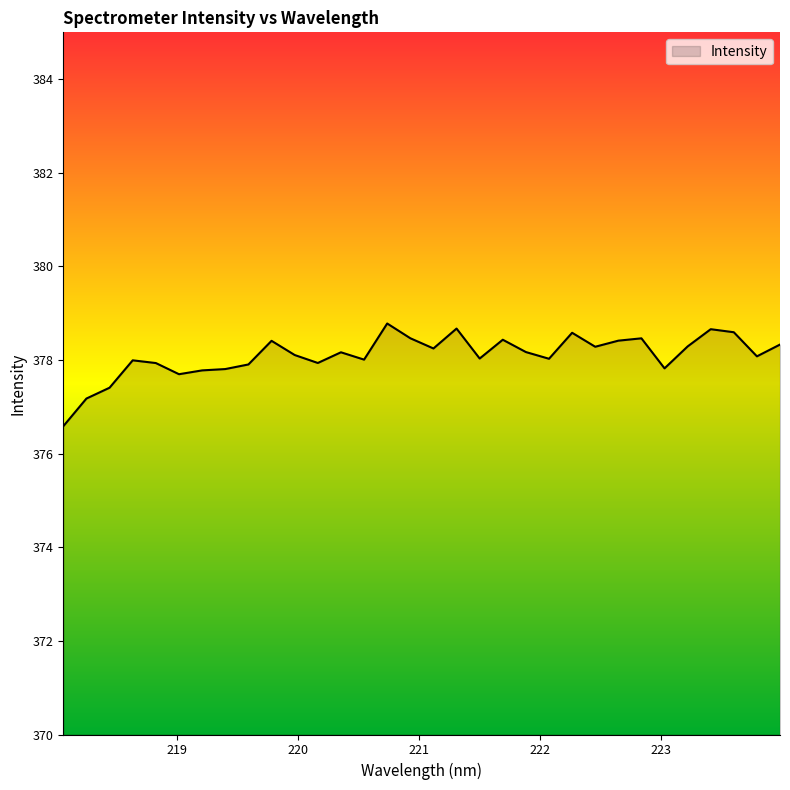

What is the maximum value shown in the chart?

378.8